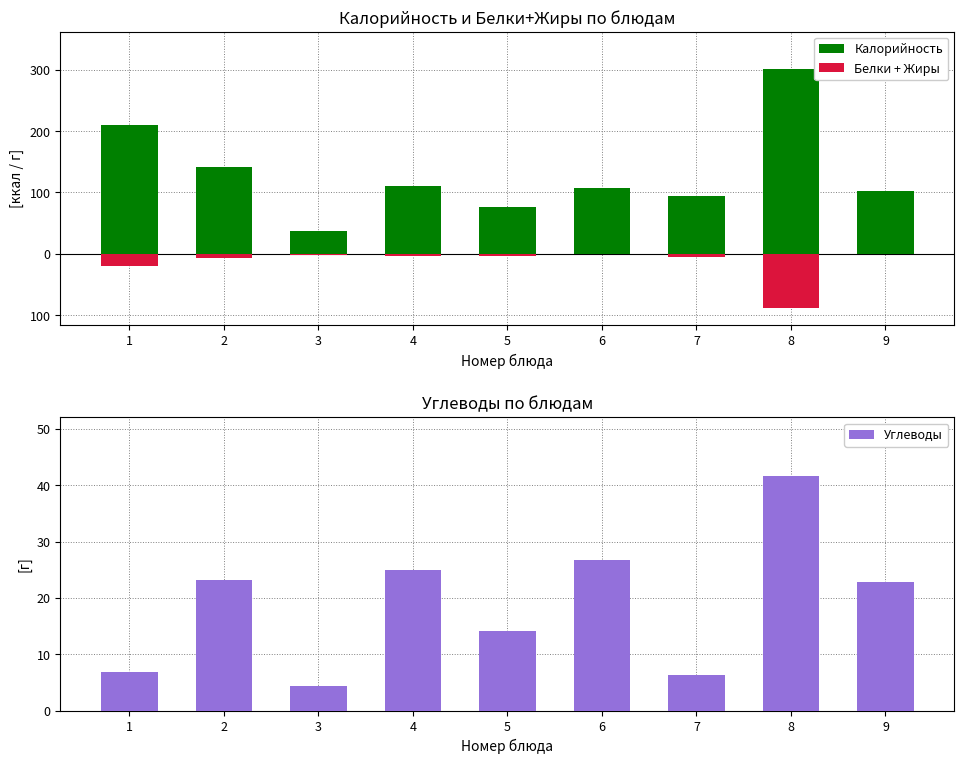

Read the Белки + Жиры value at 8.

-89.0